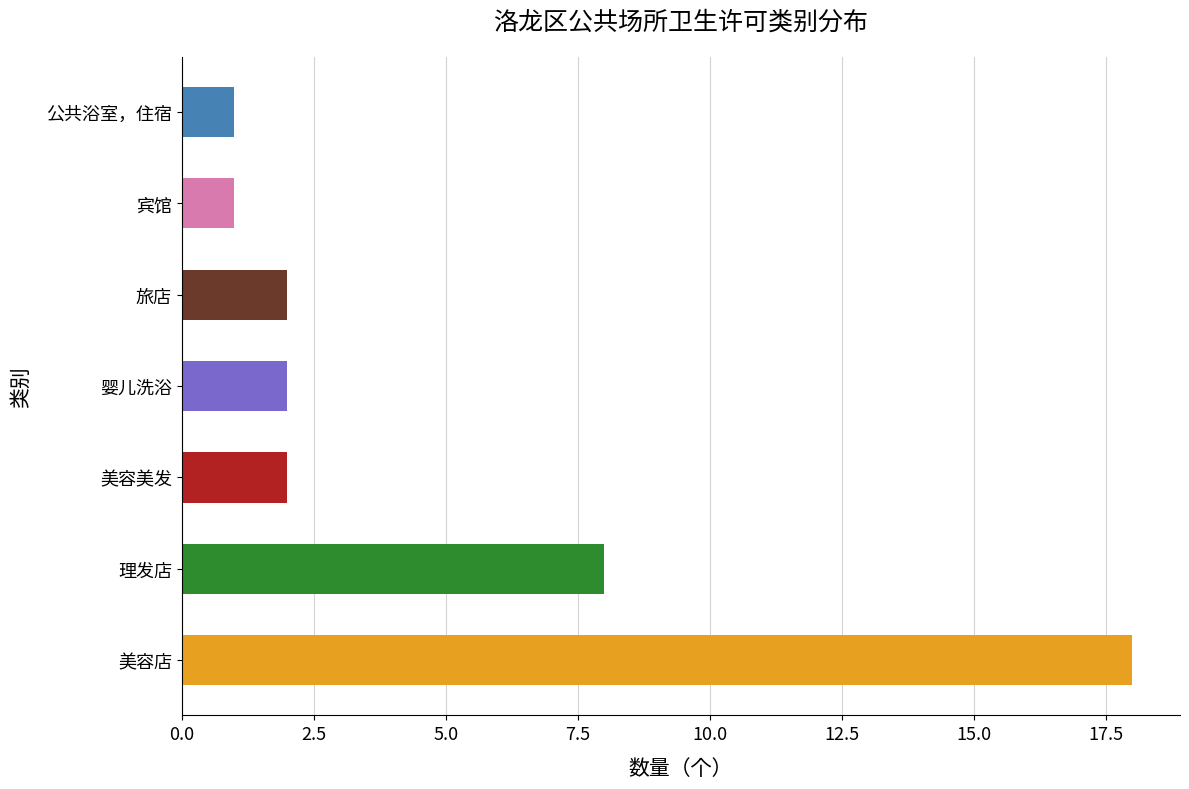

The chart shows a value of 5 at 理发店. True or false?

False